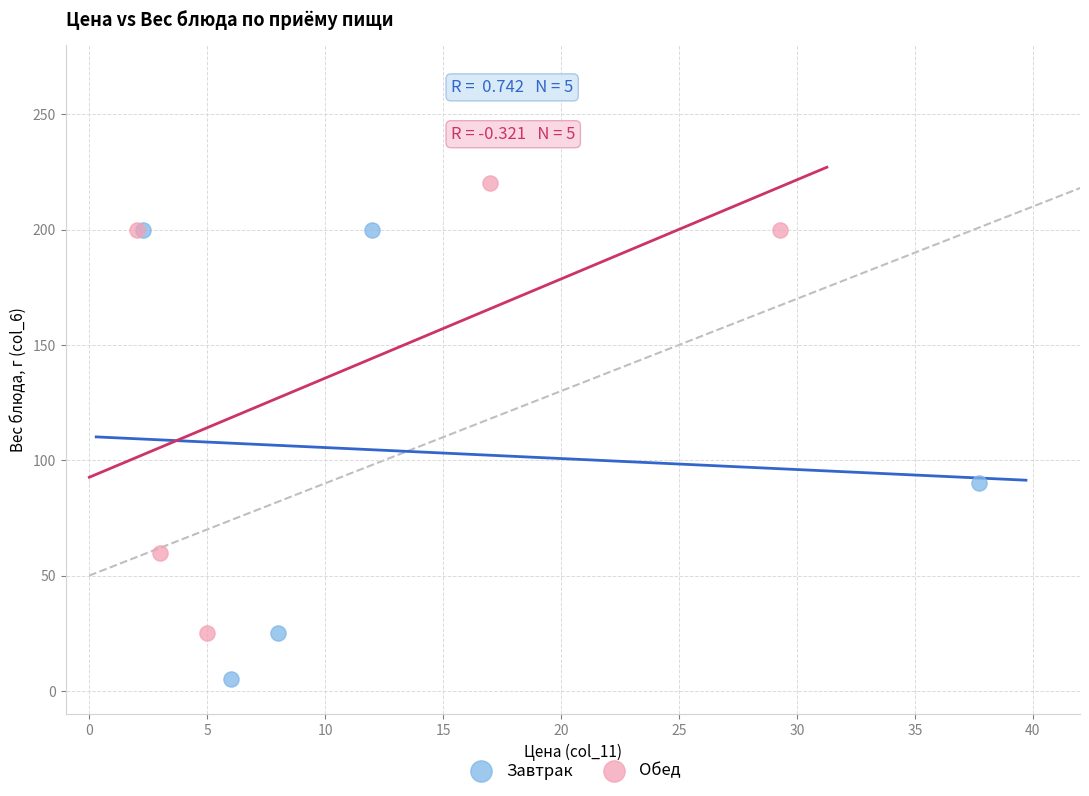

Which series contains the lowest Y value?

Завтрак